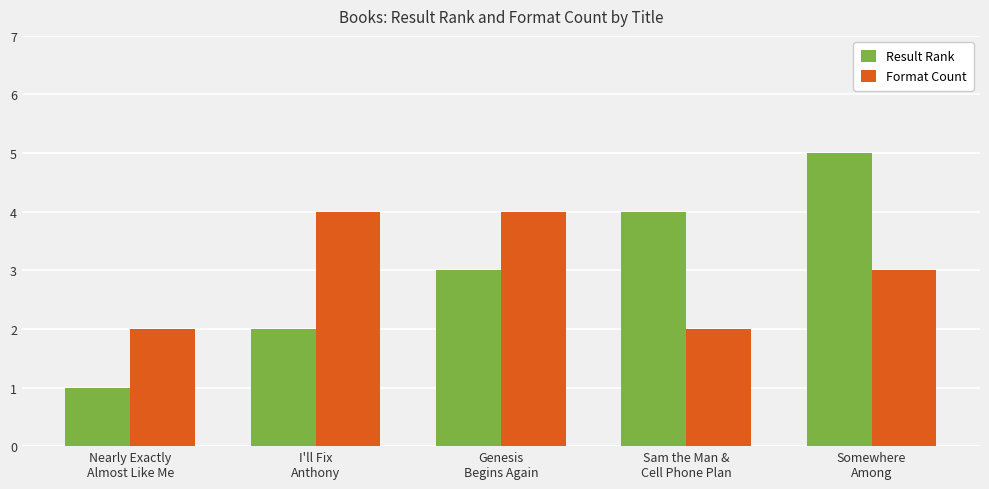

What are all the series names shown in the legend?

Result Rank, Format Count